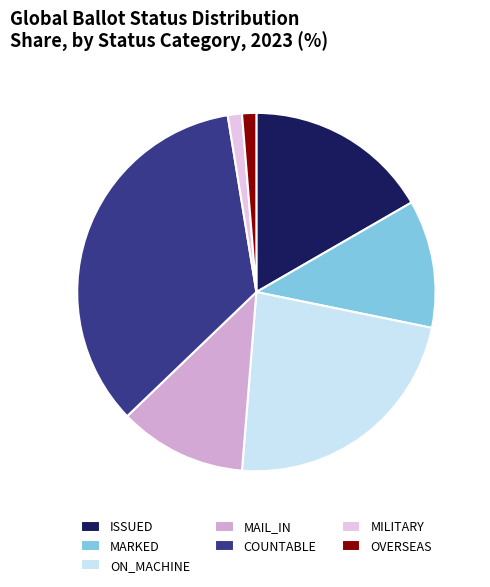

To the nearest percent, what portion does MARKED represent?

12%